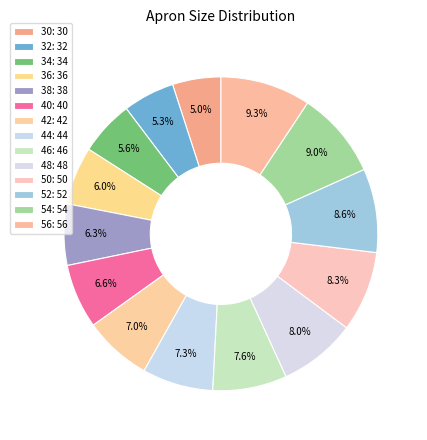

To the nearest percent, what percentage of the pie is 52?

9%